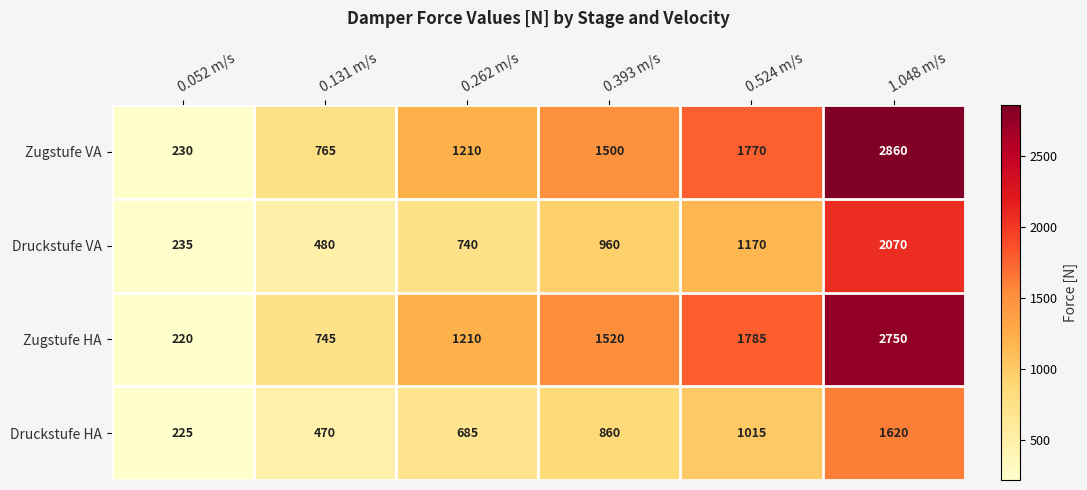

Which category has the highest value across all series?

1.048 m/s